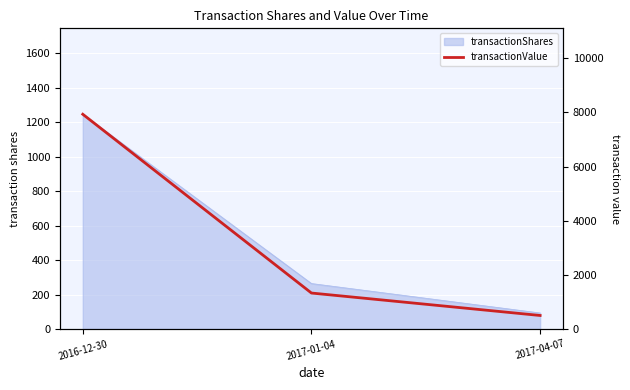

What is the maximum value shown in the chart?

7931